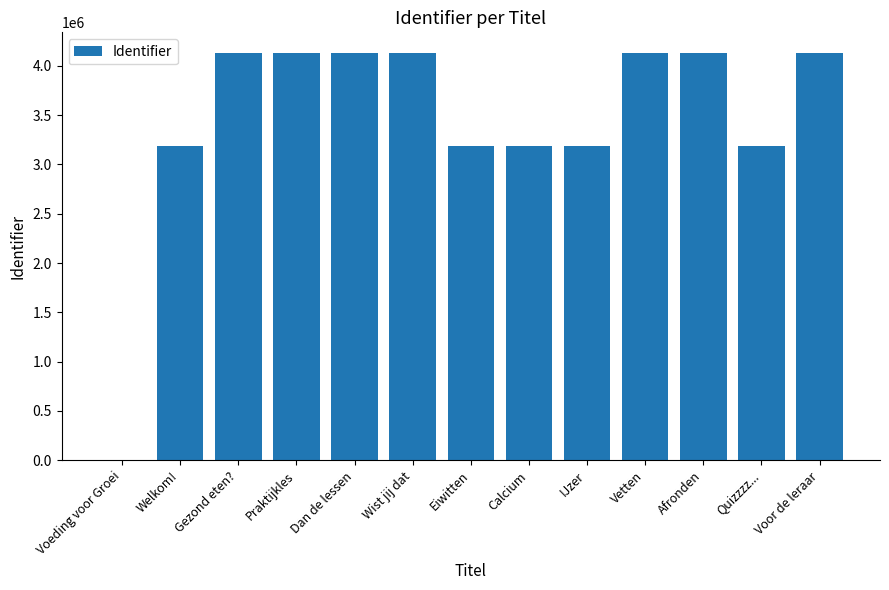

At which label is the value closest to 2067002?

Welkom!